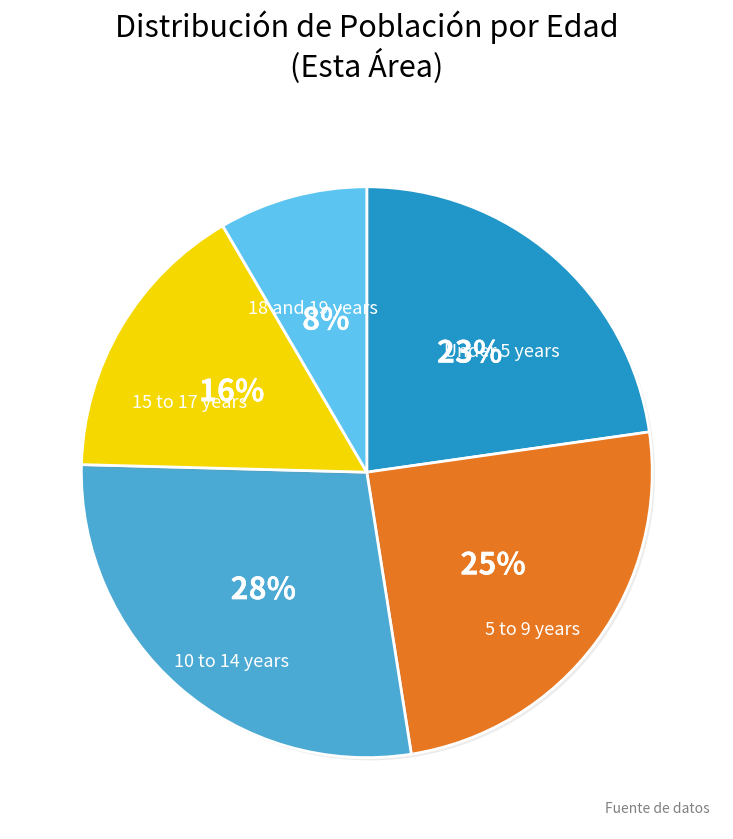

To the nearest percent, what is the average slice percentage?

20%